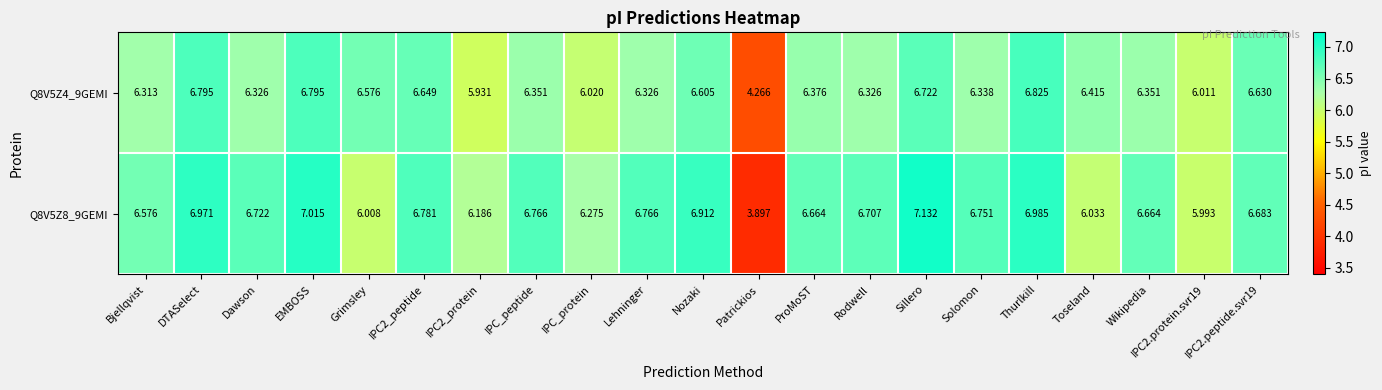

At which category is the sum across all series the highest?

Sillero